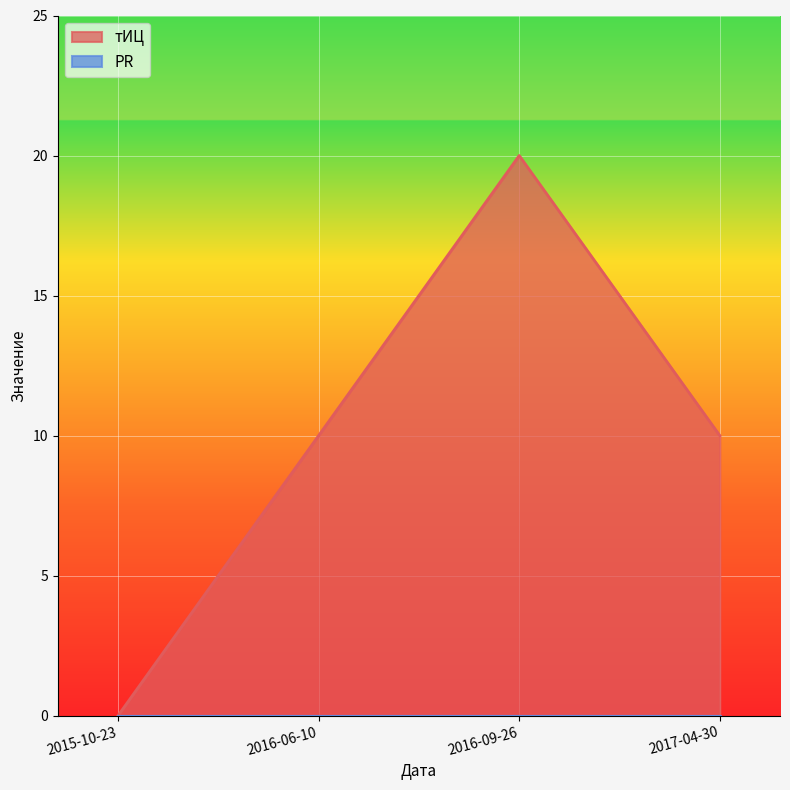

Is the value of тИЦ at 2016-09-26 greater than the value of PR at 2015-10-23?

Yes